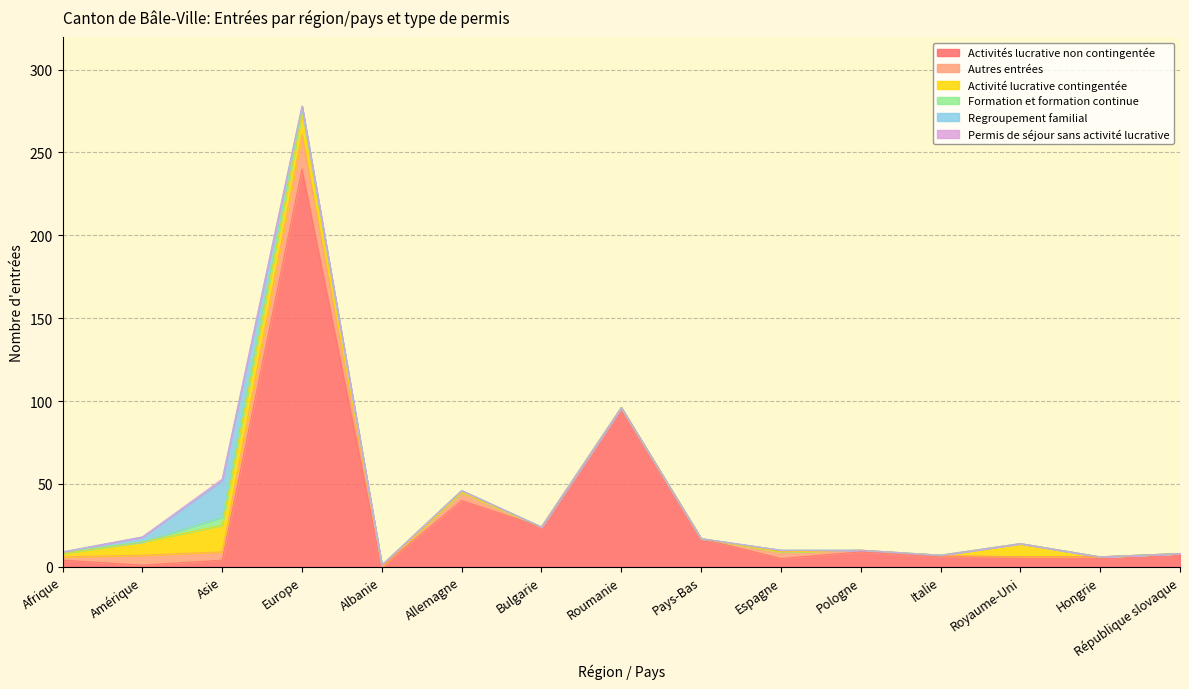

Reading right to left, what are all the values shown in this chart?

Activités lucrative non contingentée: 8	6	6	6	9	5	17	96	24	40	0	240	4	1	4
Autres entrées: 0	0	0	1	1	4	0	0	0	5	0	21	5	6	2
Activité lucrative contingentée: 0	0	8	0	0	0	0	0	0	0	1	12	16	8	2
Formation et formation continue: 0	0	0	0	0	1	0	0	0	1	0	4	5	0	1
Regroupement familial: 0	0	0	0	0	0	0	0	0	0	0	1	22	3	0
Permis de séjour sans activité lucrative: 0	0	0	0	0	0	0	0	0	0	0	0	1	0	0